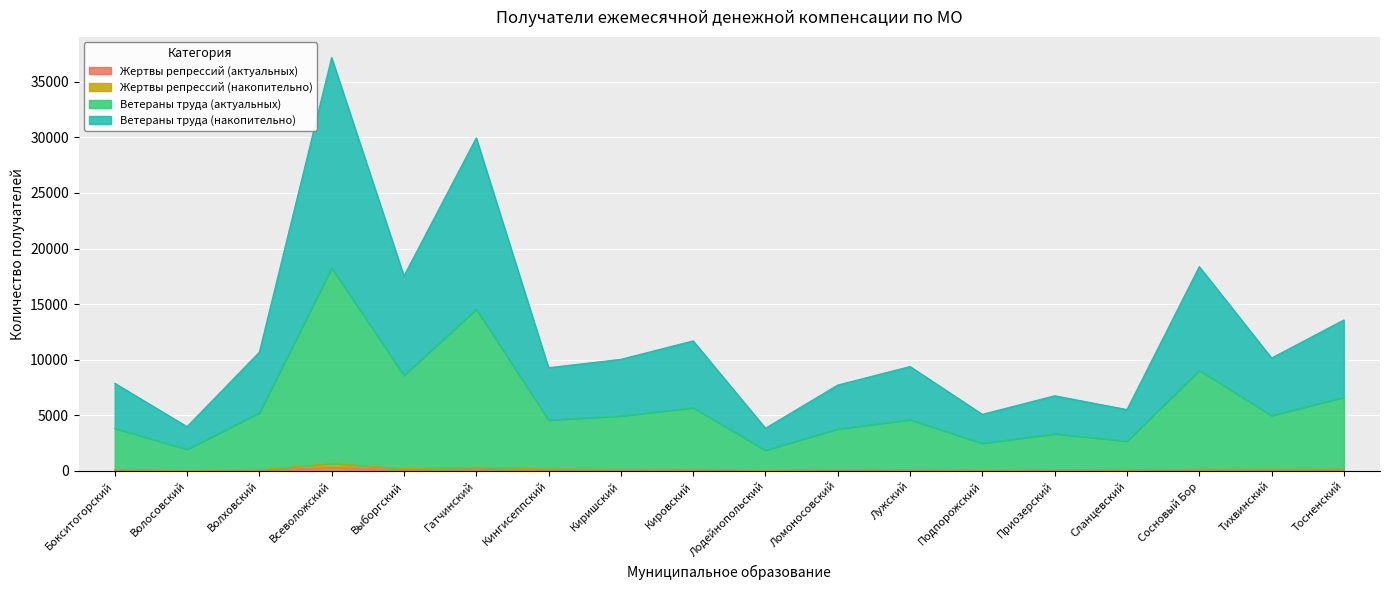

Reading right to left, extract all data points from this chart.

Жертвы репрессий (актуальных): Тосненский=76	Тихвинский=70	Сосновый Бор=74	Сланцевский=40	Приозерский=51	Подпорожский=29	Лужский=47	Ломоносовский=61	Лодейнопольский=20	Кировский=69	Киришский=66	Кингисеппский=78	Гатчинский=153	Выборгский=98	Всеволожский=309	Волховский=37	Волосовский=21	Бокситогорский=45
Жертвы репрессий (накопительно): Тосненский=164	Тихвинский=147	Сосновый Бор=152	Сланцевский=82	Приозерский=103	Подпорожский=60	Лужский=99	Ломоносовский=127	Лодейнопольский=45	Кировский=147	Киришский=138	Кингисеппский=172	Гатчинский=331	Выборгский=206	Всеволожский=666	Волховский=88	Волосовский=44	Бокситогорский=93
Ветераны труда (актуальных): Тосненский=13579	Тихвинский=10158	Сосновый Бор=18378	Сланцевский=5519	Приозерский=6761	Подпорожский=5090	Лужский=9391	Ломоносовский=7726	Лодейнопольский=3842	Кировский=11698	Киришский=10038	Кингисеппский=9285	Гатчинский=29955	Выборгский=17534	Всеволожский=37176	Волховский=10679	Волосовский=3983	Бокситогорский=7888
Ветераны труда (накопительно): Тосненский=6623	Тихвинский=4981	Сосновый Бор=9044	Сланцевский=2686	Приозерский=3337	Подпорожский=2482	Лужский=4603	Ломоносовский=3775	Лодейнопольский=1862	Кировский=5681	Киришский=4943	Кингисеппский=4578	Гатчинский=14546	Выборгский=8593	Всеволожский=18259	Волховский=5225	Волосовский=1948	Бокситогорский=3828